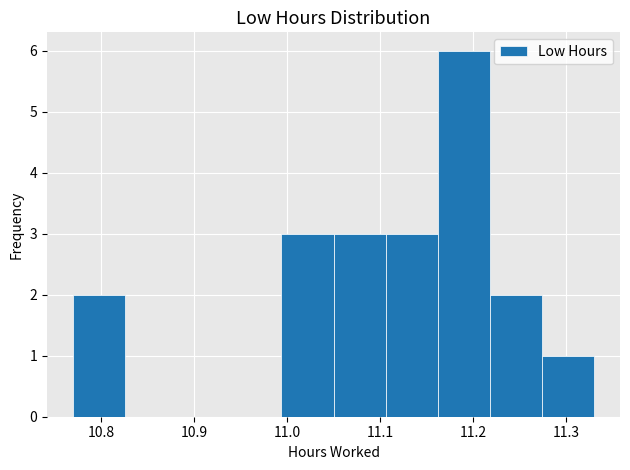

Reading left to right, list every bar in this chart as the range it spans on the x-axis followed by its height. Neither the bar edges nor the heights are printed on the chart, so give them approximately, as read against the axes.

10.770 to 10.826: 2
10.826 to 10.882: 0
10.882 to 10.938: 0
10.938 to 10.994: 0
10.994 to 11.050: 3
11.050 to 11.106: 3
11.106 to 11.162: 3
11.162 to 11.218: 6
11.218 to 11.274: 2
11.274 to 11.330: 1